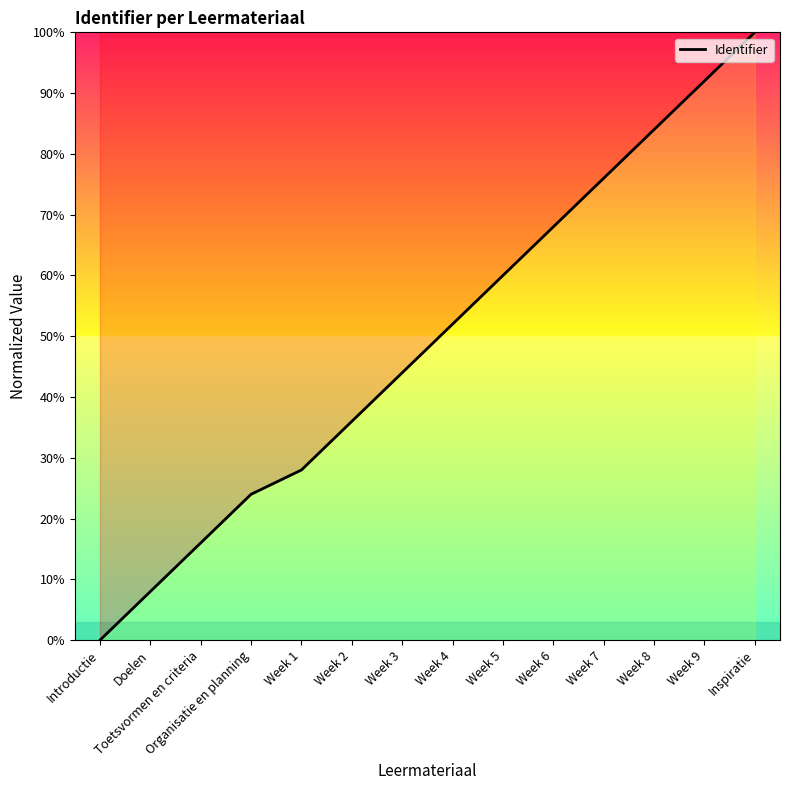

What is the sum of the values at Week 3 and Week 8?

128.0